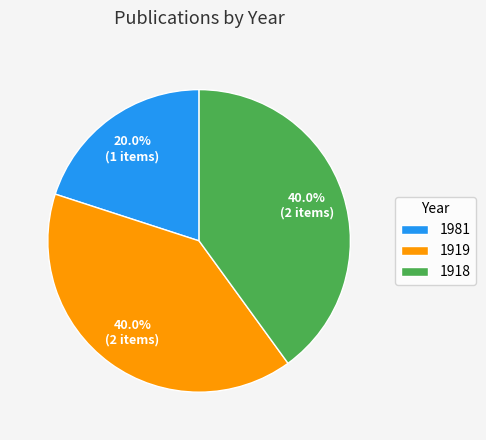

What is the ratio of the value at 1919 to the value at 1918?

1.0